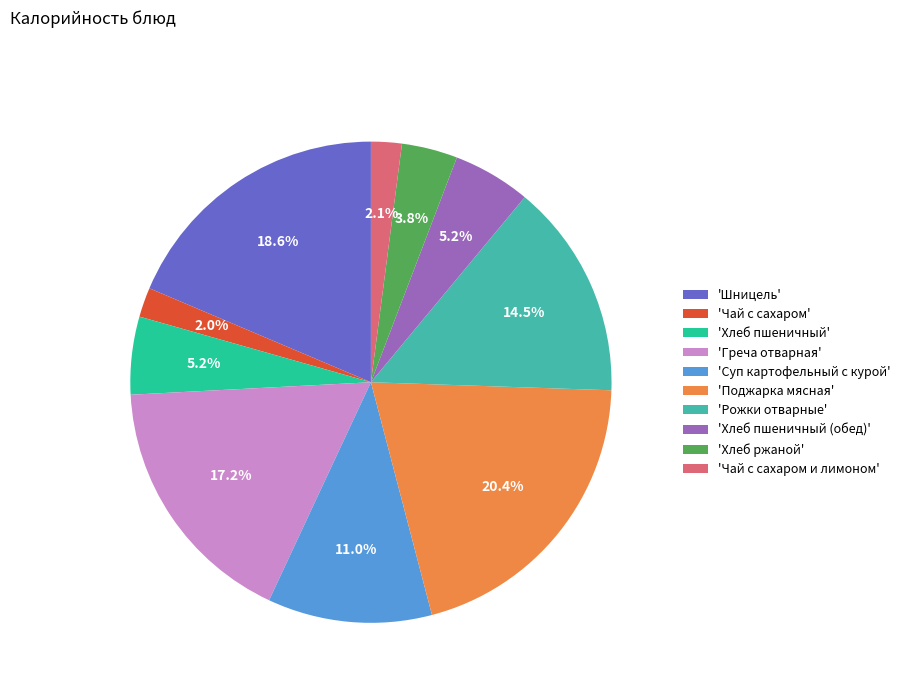

Between 'Греча отварная' and 'Суп картофельный с курой', which is larger?

'Греча отварная'